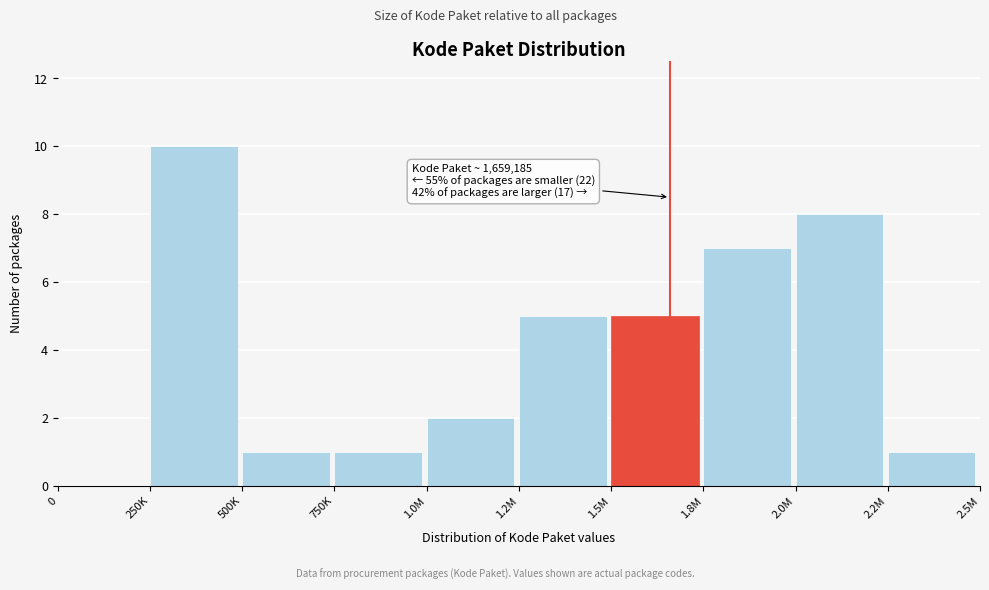

Reading left to right, transcribe all the data shown in this chart.

0=0	250K=10	500K=1	750K=1	1.0M=2	1.2M=5	1.5M=5	1.8M=7	2.0M=8	2.2M=1